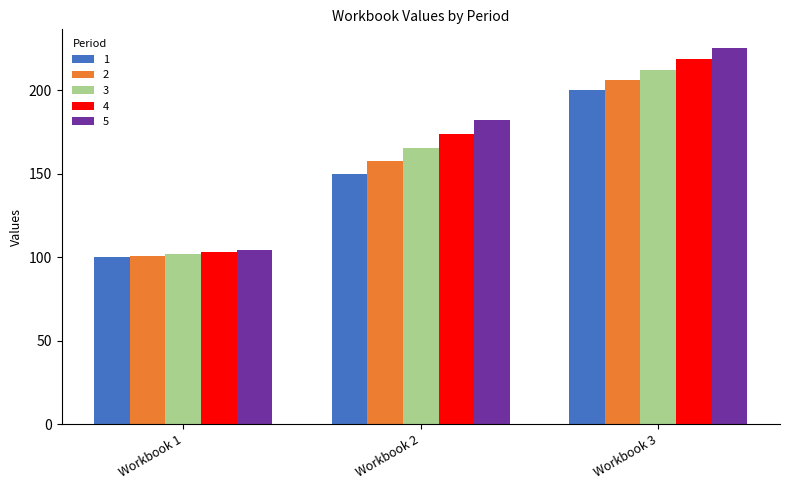

The 2 series shows 139.5 at Workbook 1. True or false?

False